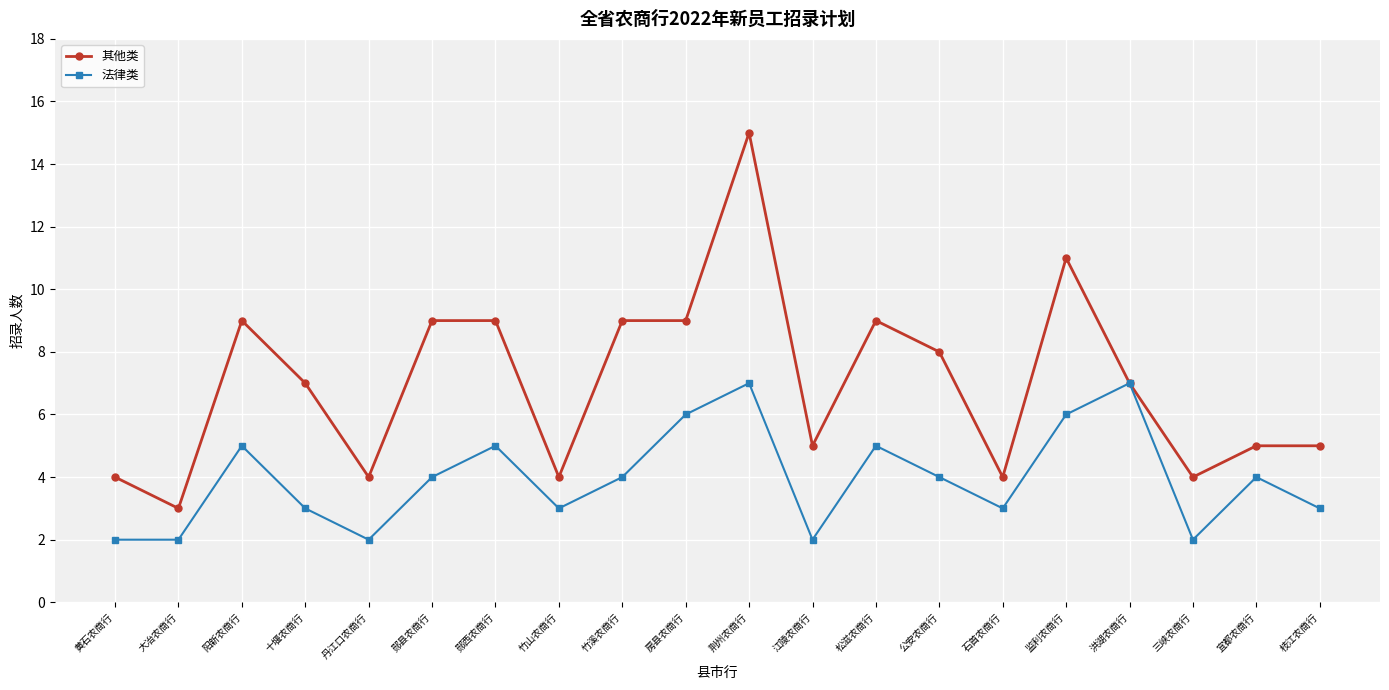

In 法律类, how many points are higher than both neighbors (excluding endpoints)?

6